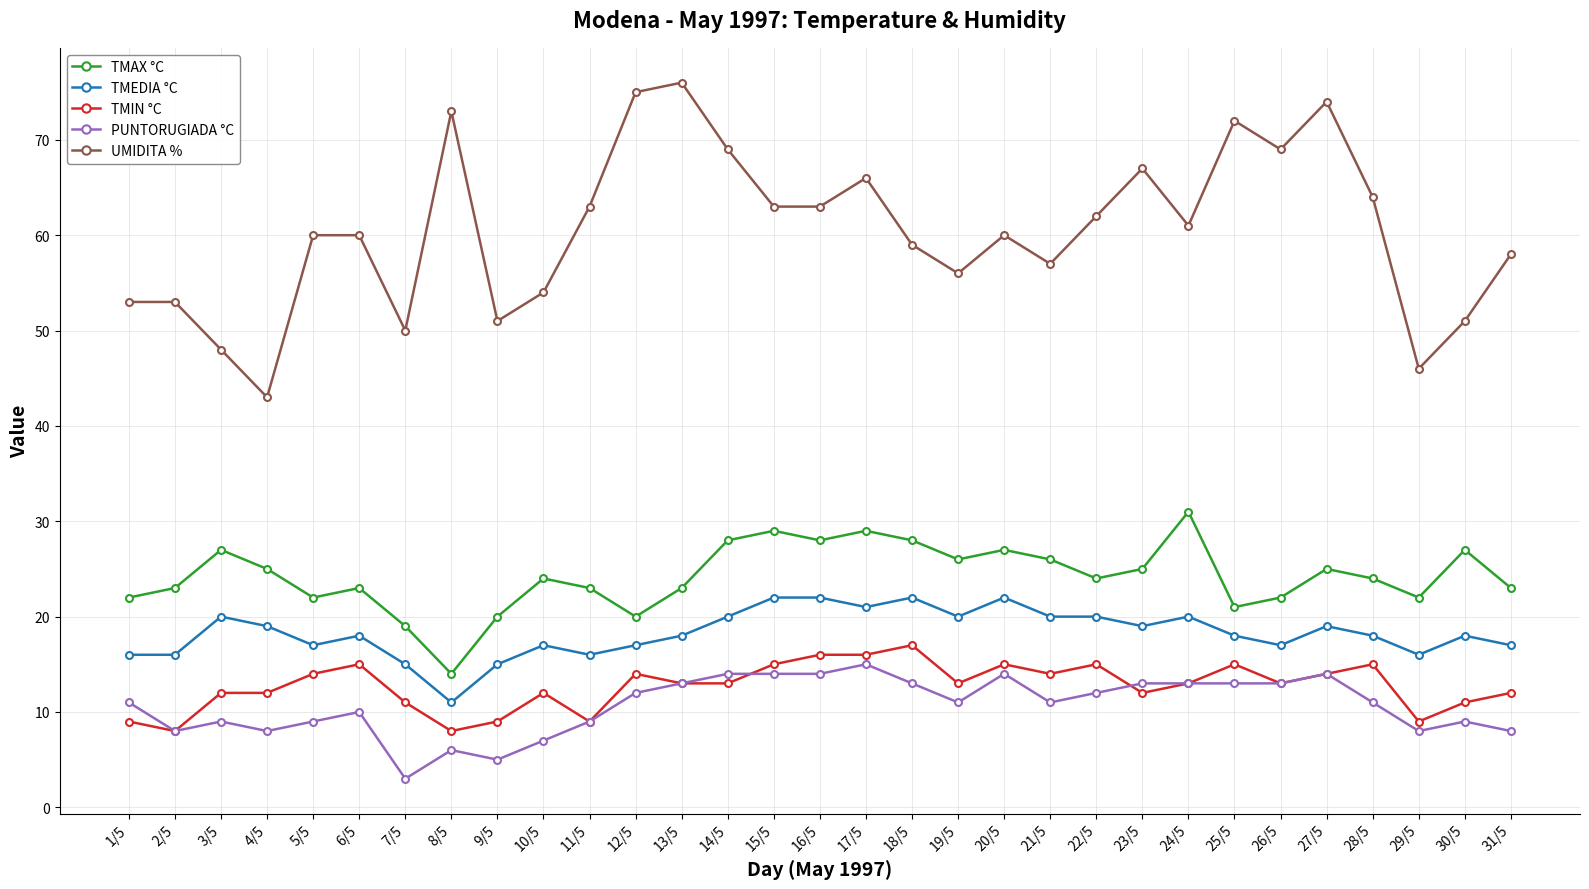

Which series has the largest range (max minus min)?

UMIDITA %